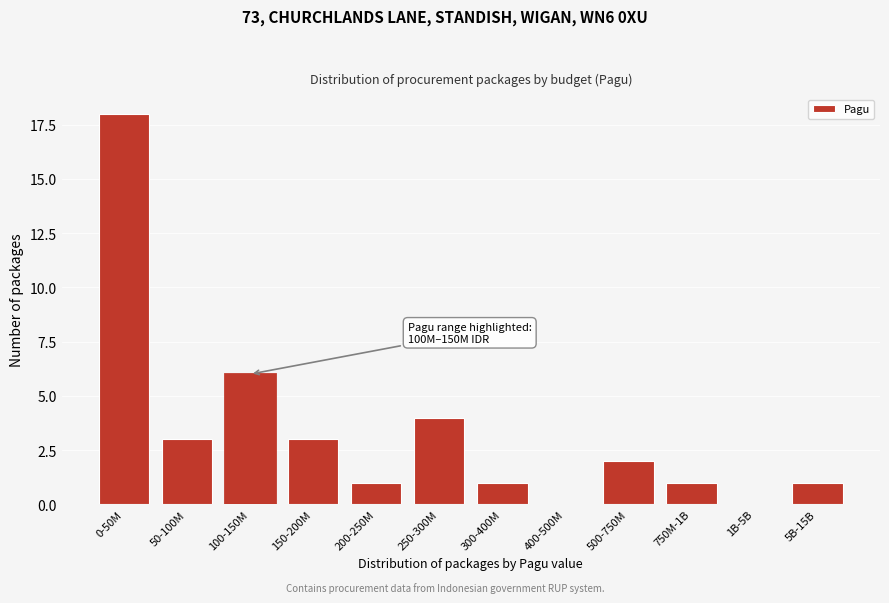

Reading left to right, list all the values displayed in this chart.

0-50M=18	50-100M=3	100-150M=6	150-200M=3	200-250M=1	250-300M=4	300-400M=1	400-500M=0	500-750M=2	750M-1B=1	1B-5B=0	5B-15B=1